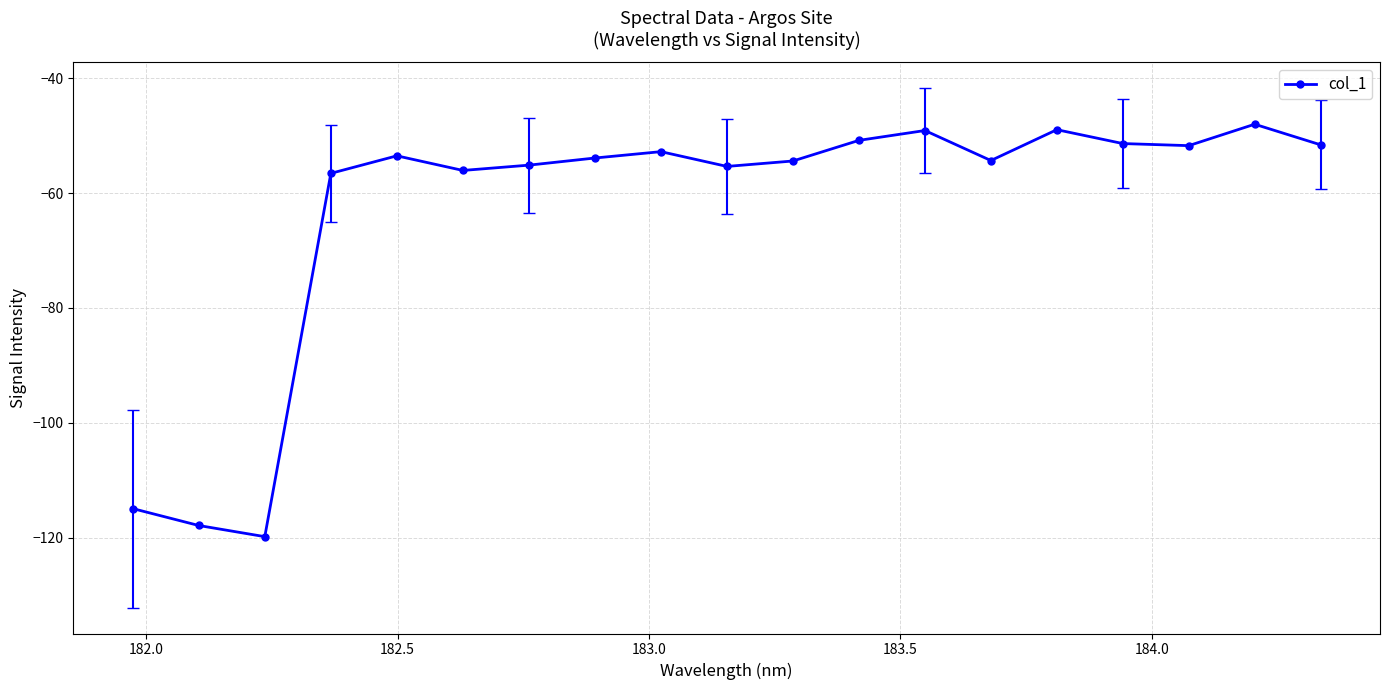

What is the smallest value displayed?

-119.8